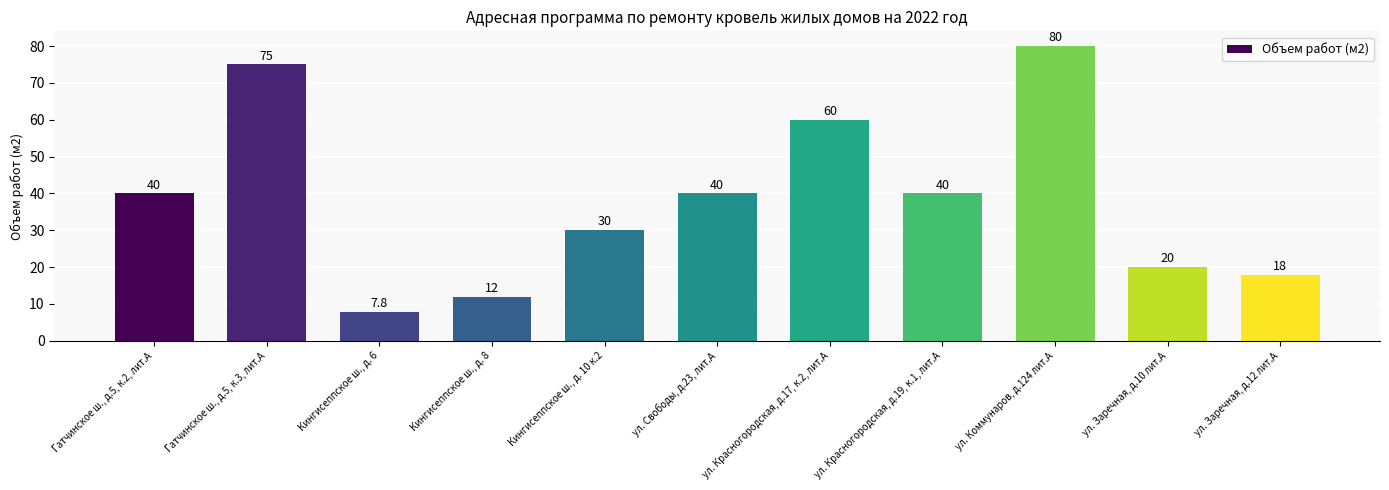

True or false: the data shows 110.3 at ул. Коммунаров, д.124 лит.А.

False